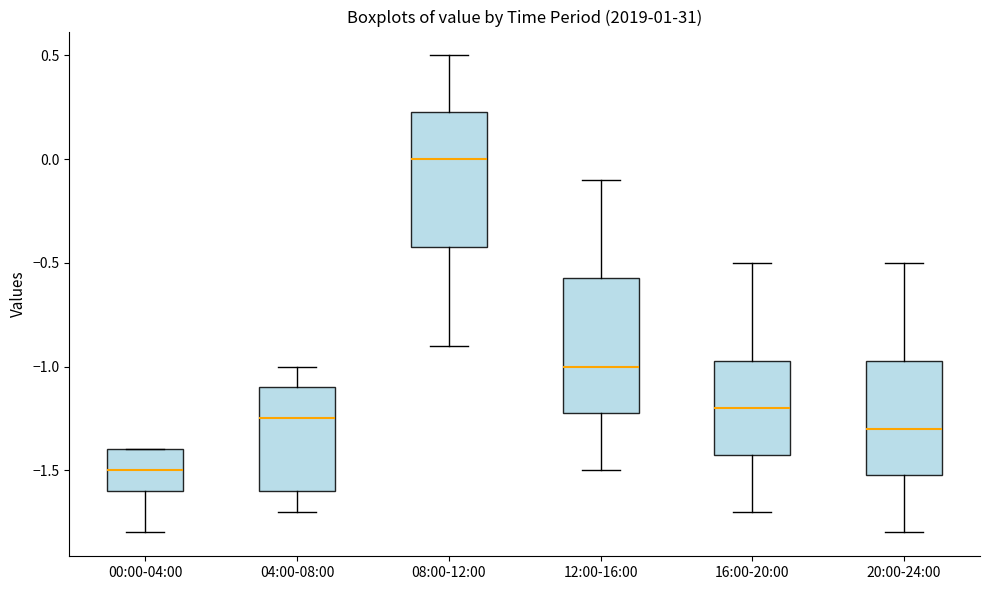

Where does the upper whisker of the box for 08:00-12:00 end on the y-axis? The values are not printed on the chart, so give them approximately, as read against the axis.

0.50